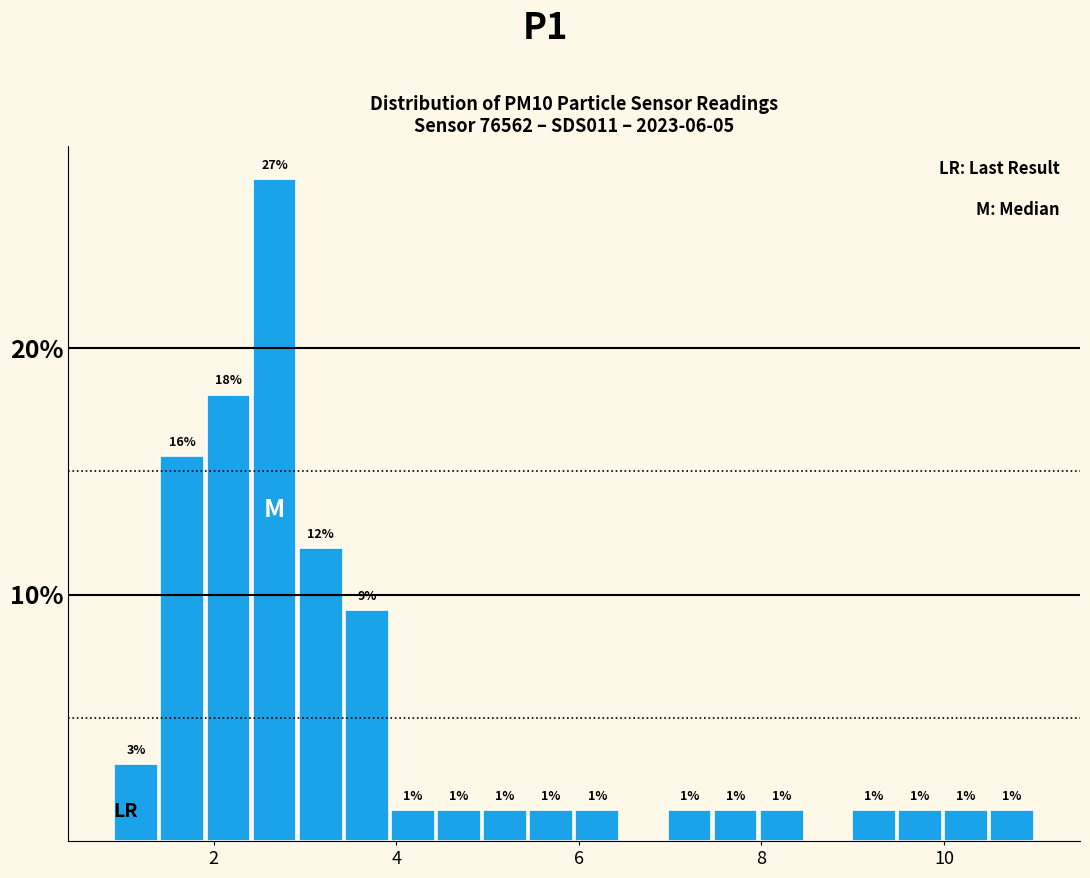

Read against the x-axis, roughly where is the centre of the tallest bar?

2.6